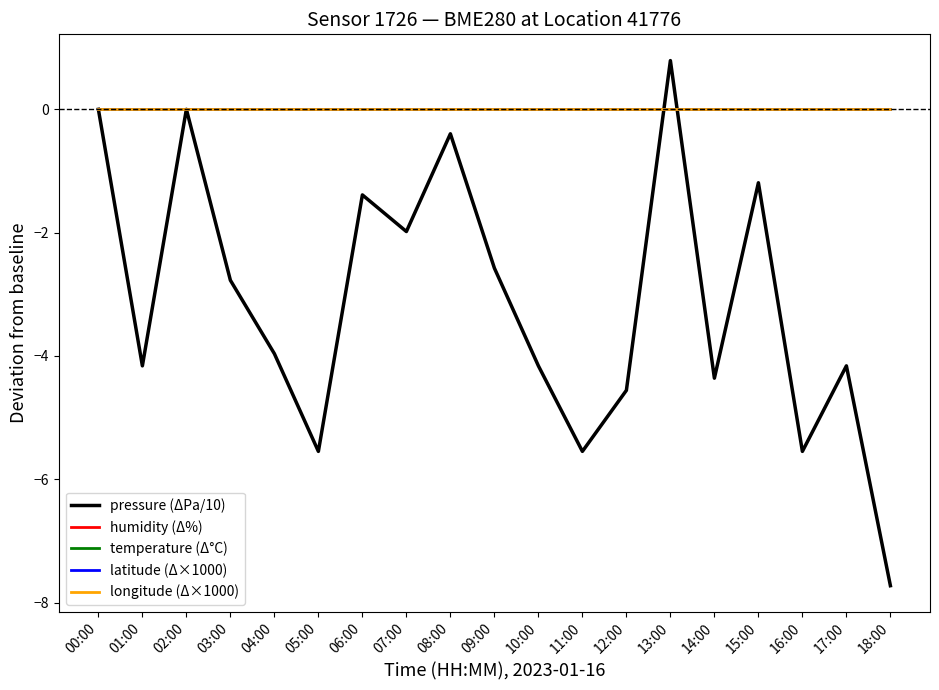

What is the sum of all pressure (ΔPa/10) values?

-59.2